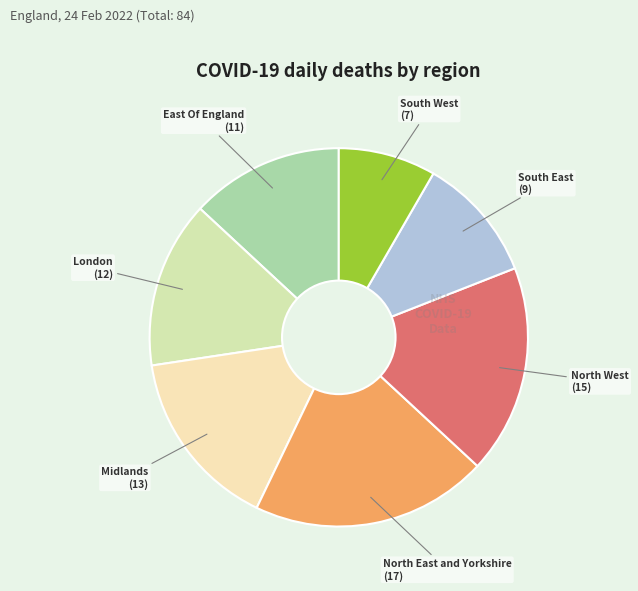

Which category has the biggest portion of the pie?

North East and Yorkshire